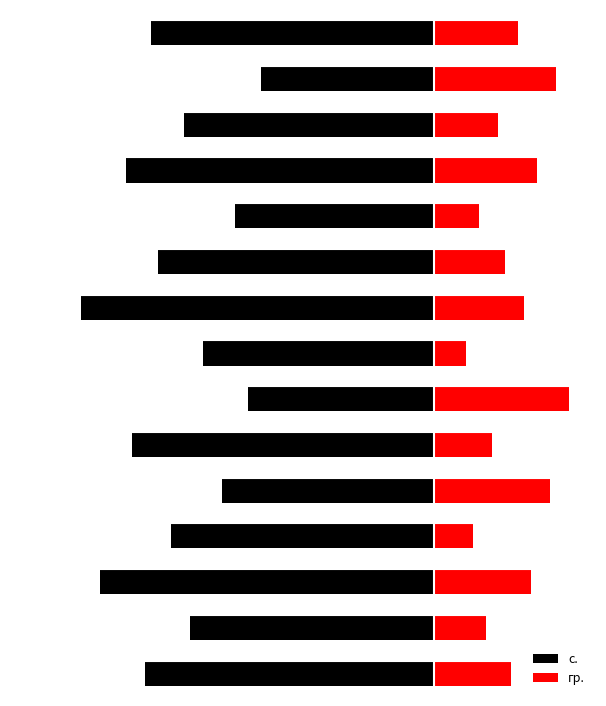

What is the average value of the с. series?

-41